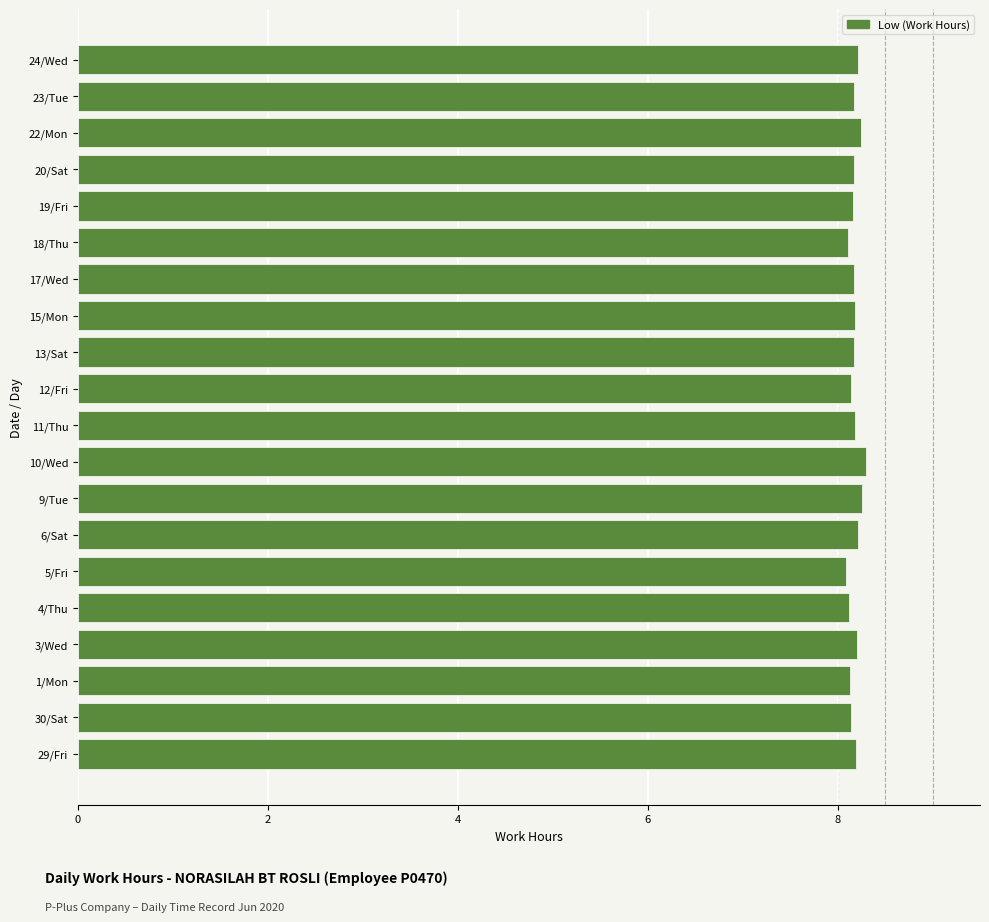

What is the minimum value shown in the chart?

8.1